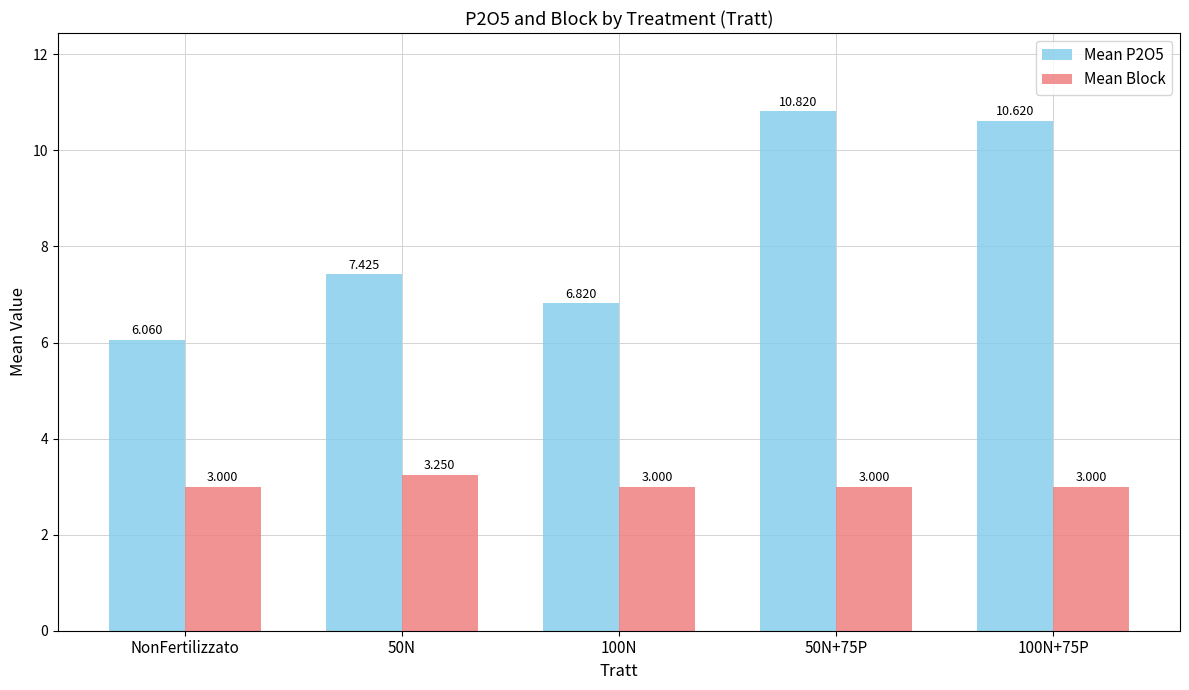

How many bars are there in each group?

2